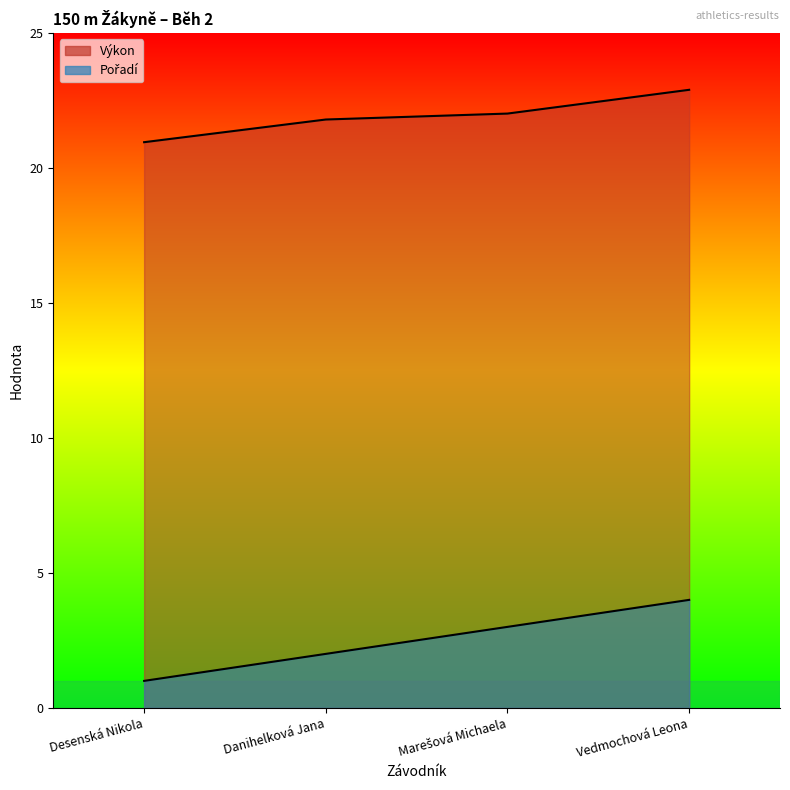

Reading left to right, list all the values displayed in this chart.

Pořadí: Desenská Nikola=1.0	Danihelková Jana=2.0	Marešová Michaela=3.0	Vedmochová Leona=4.0
Výkon: Desenská Nikola=20.9	Danihelková Jana=21.8	Marešová Michaela=22.0	Vedmochová Leona=22.9